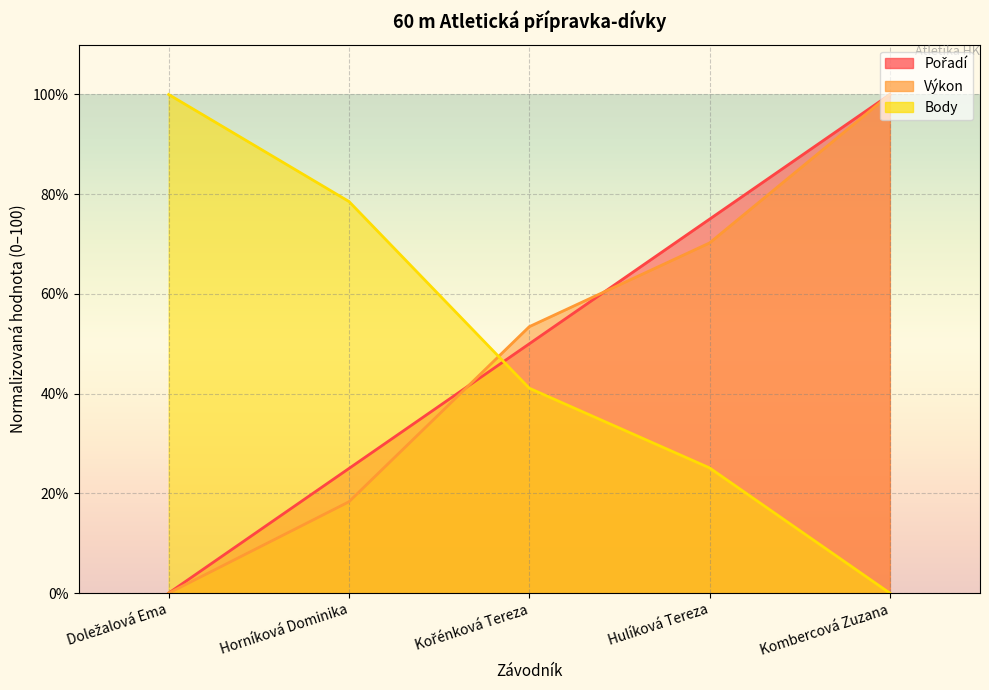

Does the chart display data point markers on the line(s)?

No